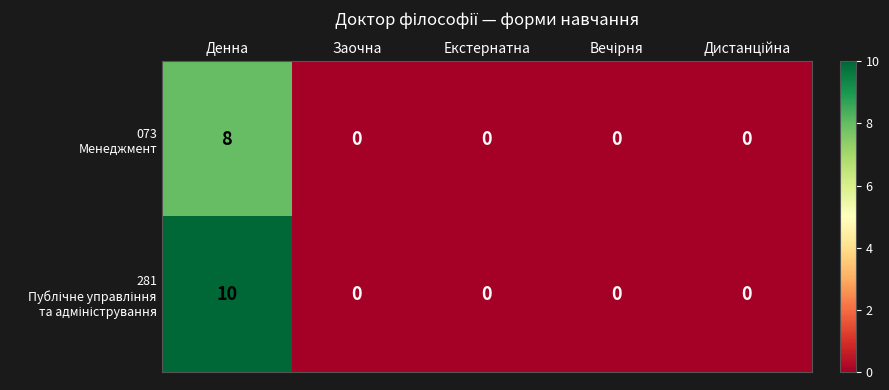

At which category is the sum across all series the highest?

Денна